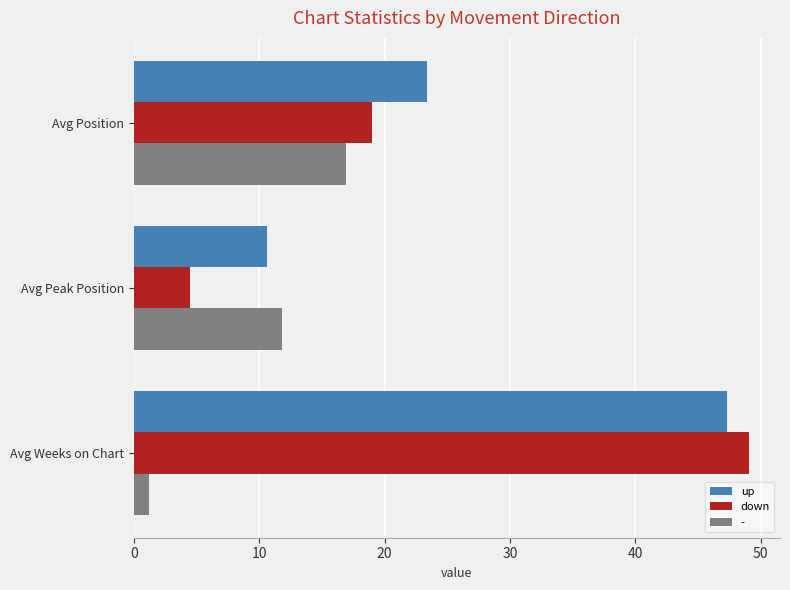

Which series has the largest total across all categories?

up